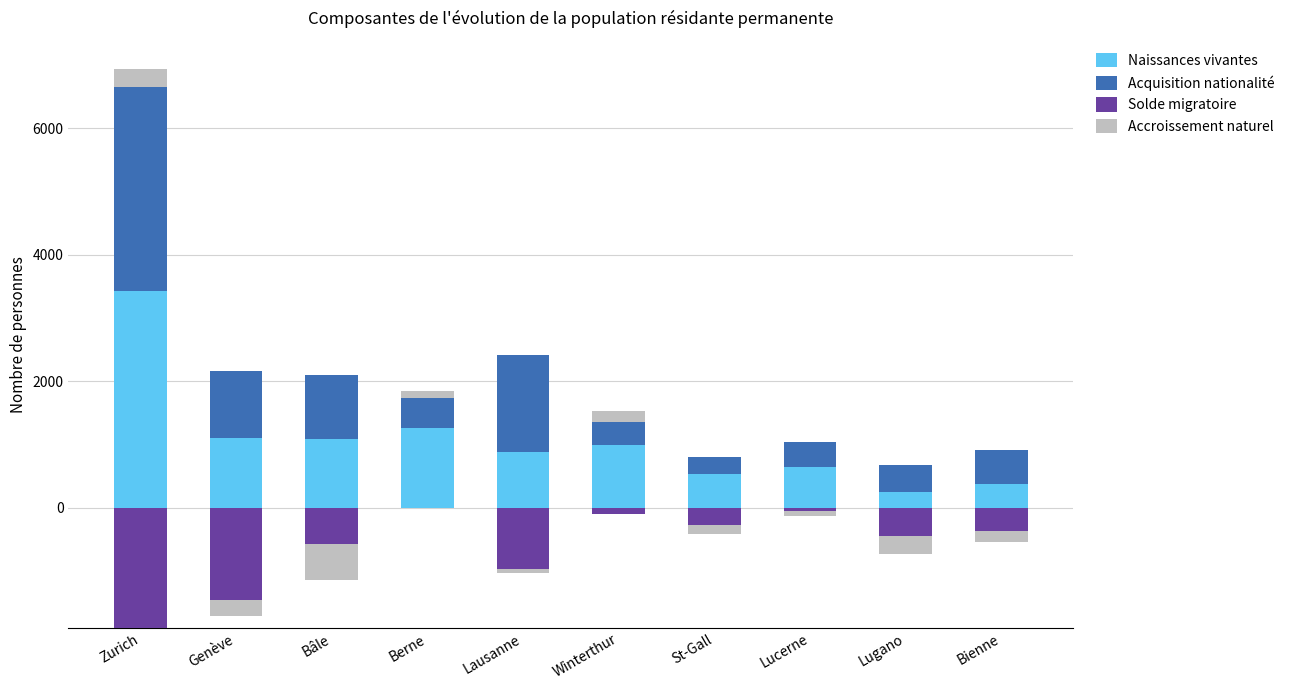

The value of Acquisition nationalité at Genève is 1584. True or false?

False